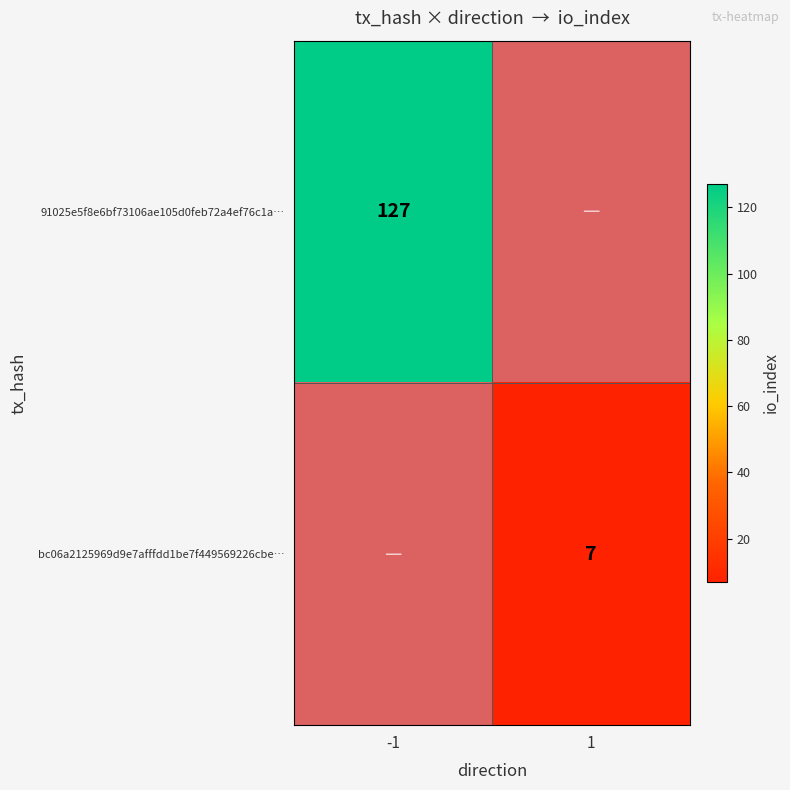

True or false: 91025e5f8e6bf73106ae105d0feb72a4ef76c1a… has a value of 127 at -1.

True